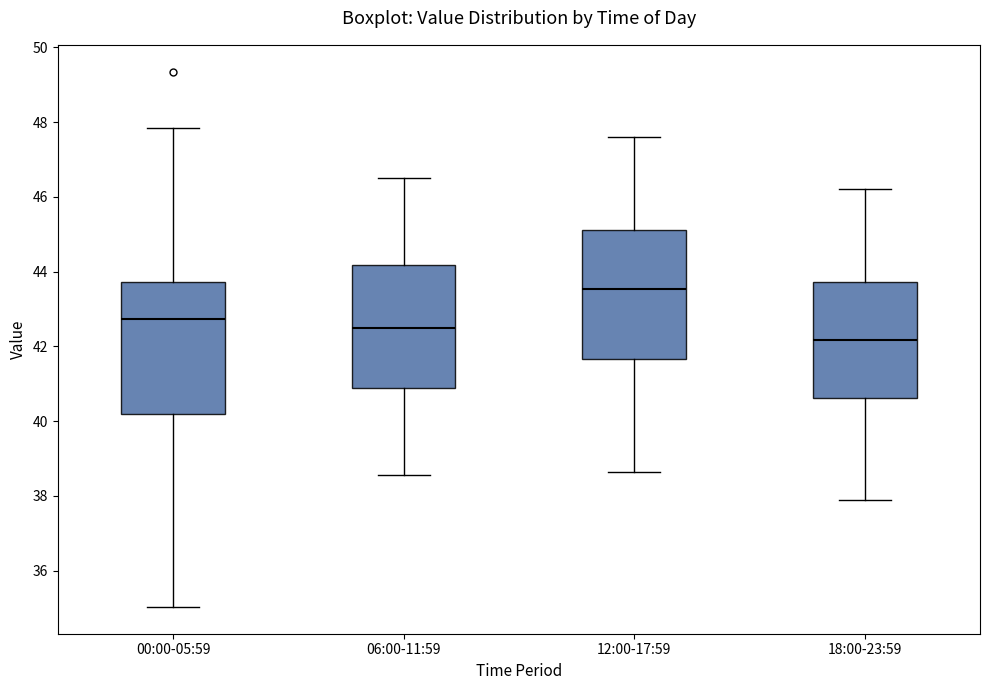

Reading left to right, transcribe this box plot: for each box, give where its median line is, the range the box spans, and where its two whiskers end, as read against the y-axis. The values are not printed on the chart, so give them approximately, as read against the axis.

00:00-05:59: median 42.8, box 40.2 to 43.8, whiskers 35.0 to 47.8
06:00-11:59: median 42.6, box 40.8 to 44.2, whiskers 38.6 to 46.6
12:00-17:59: median 43.6, box 41.6 to 45.2, whiskers 38.6 to 47.6
18:00-23:59: median 42.2, box 40.6 to 43.8, whiskers 38.0 to 46.2